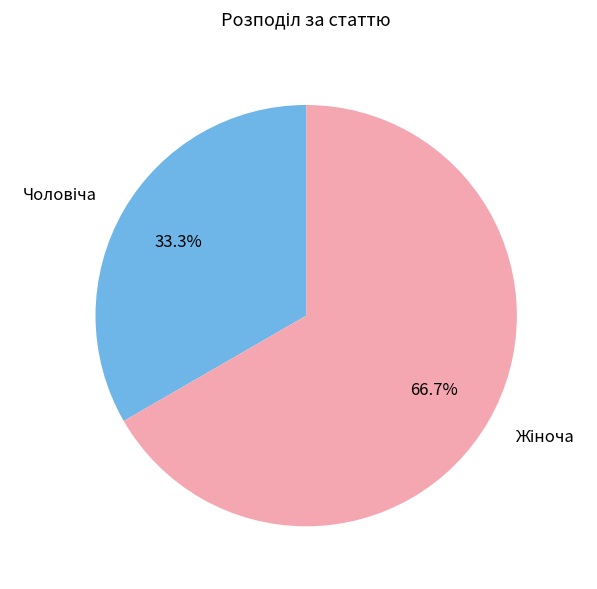

How many segments does this pie chart have?

2